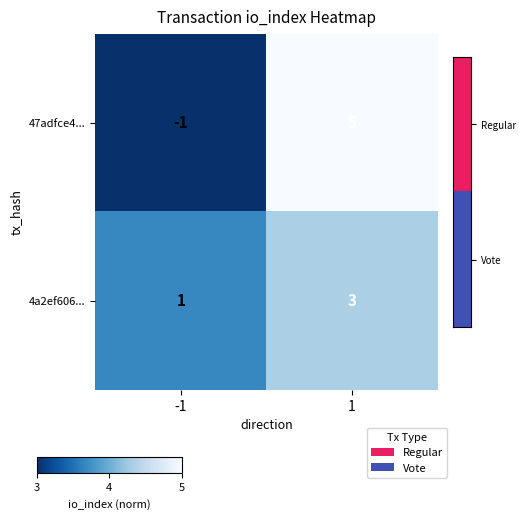

At how many categories does at least one series exceed 0?

2